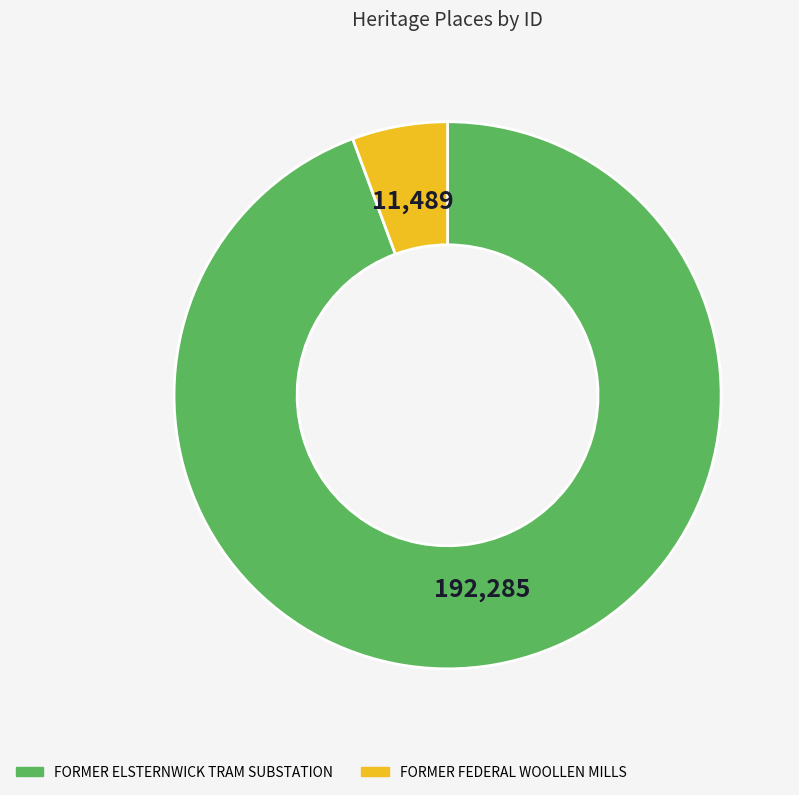

Which has a higher value, FORMER ELSTERNWICK TRAM SUBSTATION or FORMER FEDERAL WOOLLEN MILLS?

FORMER ELSTERNWICK TRAM SUBSTATION